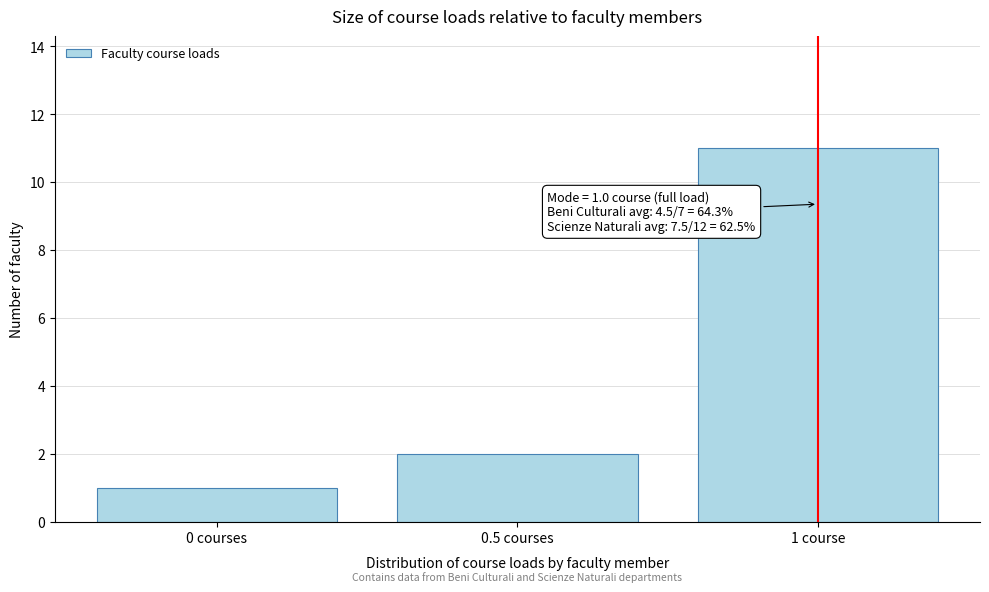

Reading left to right, extract all data points from this chart.

1	2	11